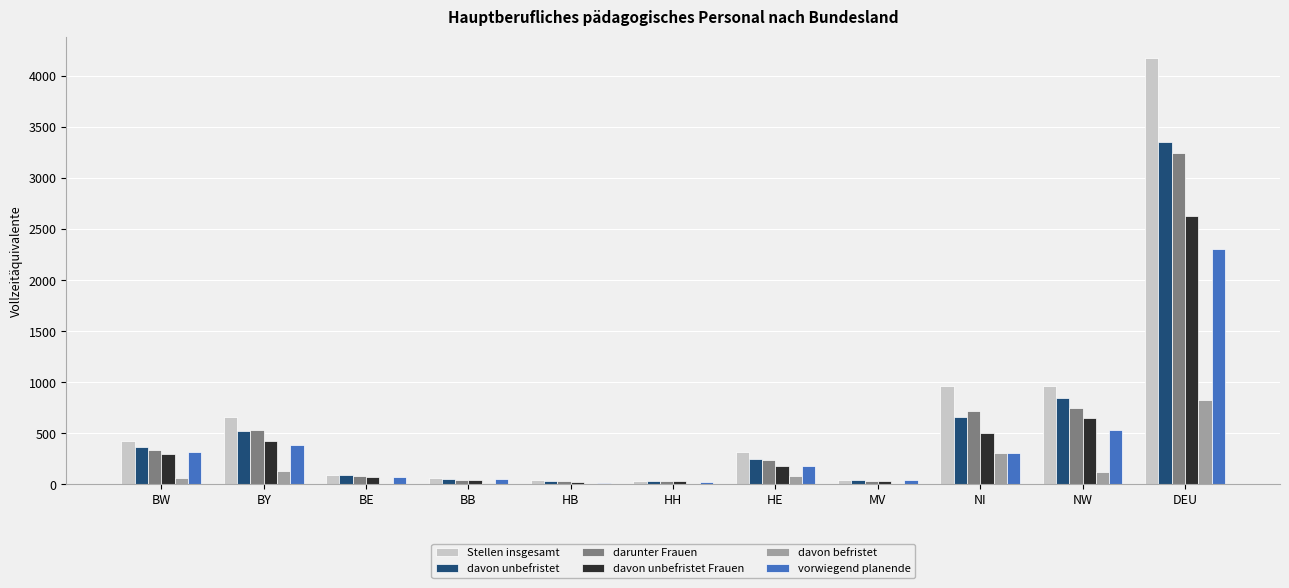

What are all the series names shown in the legend?

Stellen insgesamt, davon unbefristet, darunter Frauen, davon unbefristet Frauen, davon befristet, vorwiegend planende